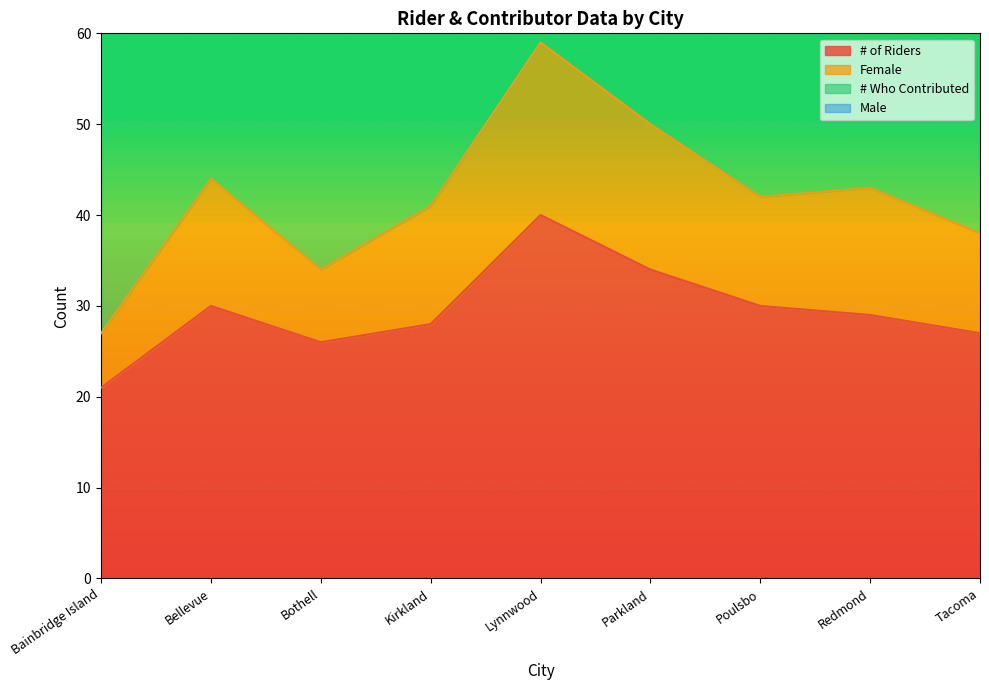

What is the average value of the Female series?

42